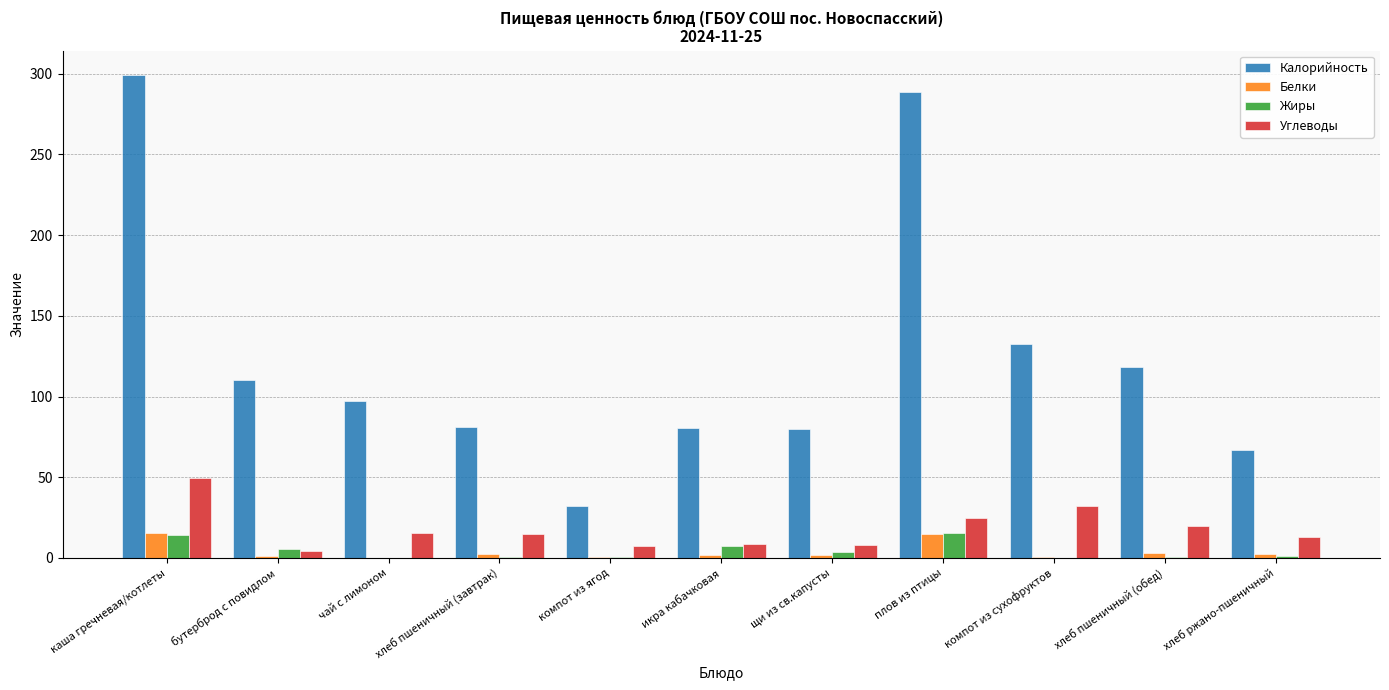

Which category has the highest value across all series?

каша гречневая/котлеты